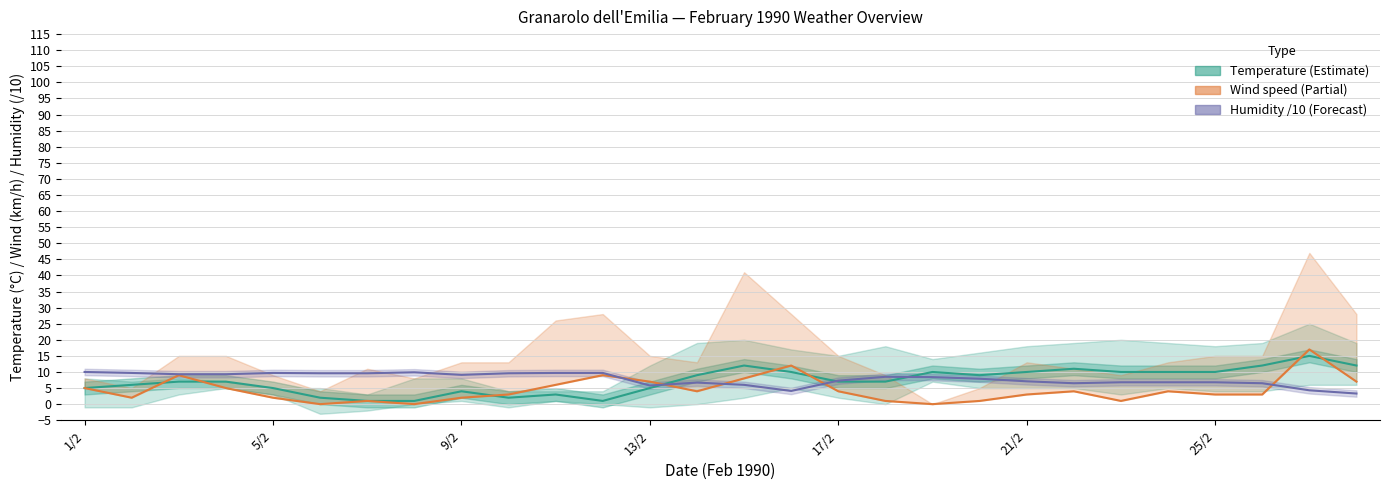

Is it true that VENTOMEDIA km/h equals 8.0 at 13/2?

False